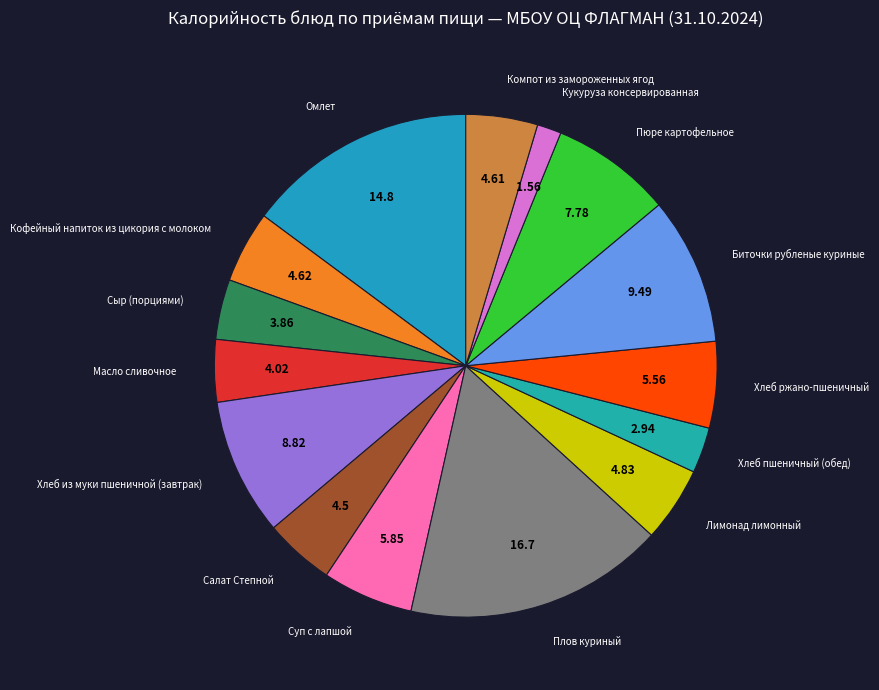

How many slices are in this pie chart?

15